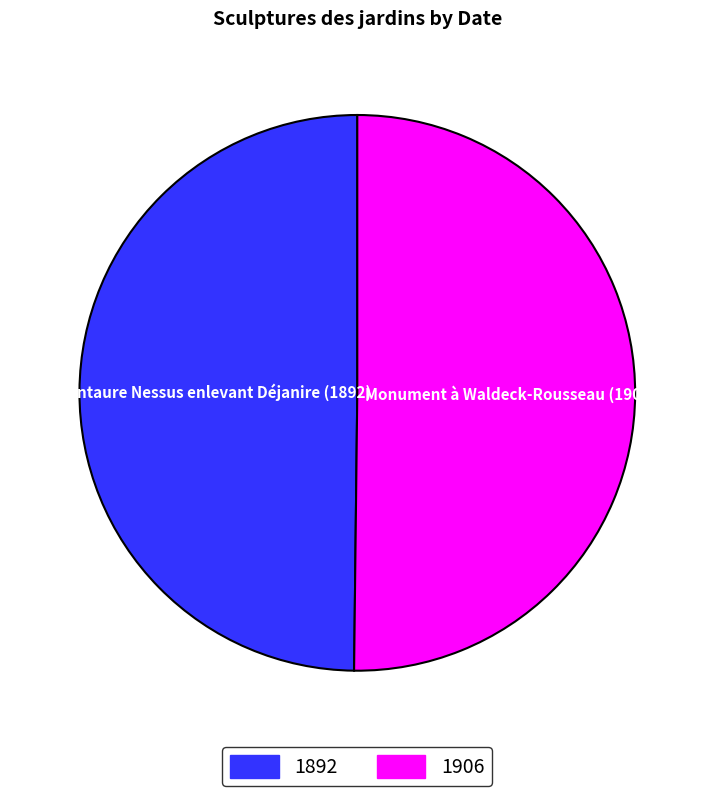

Do Monument à Waldeck-Rousseau (1906) and Le Centaure Nessus enlevant Déjanire (1892) together represent more than half of the pie?

Yes